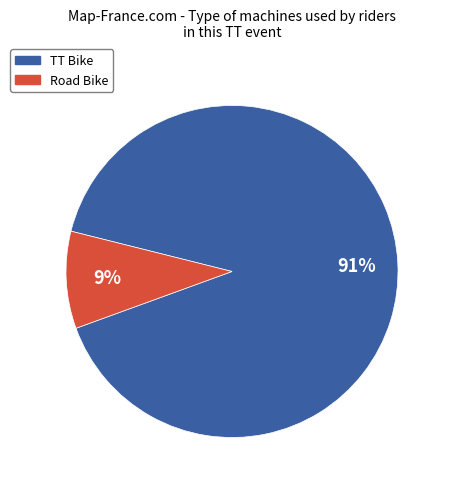

To the nearest percent, what is the average slice percentage?

50%